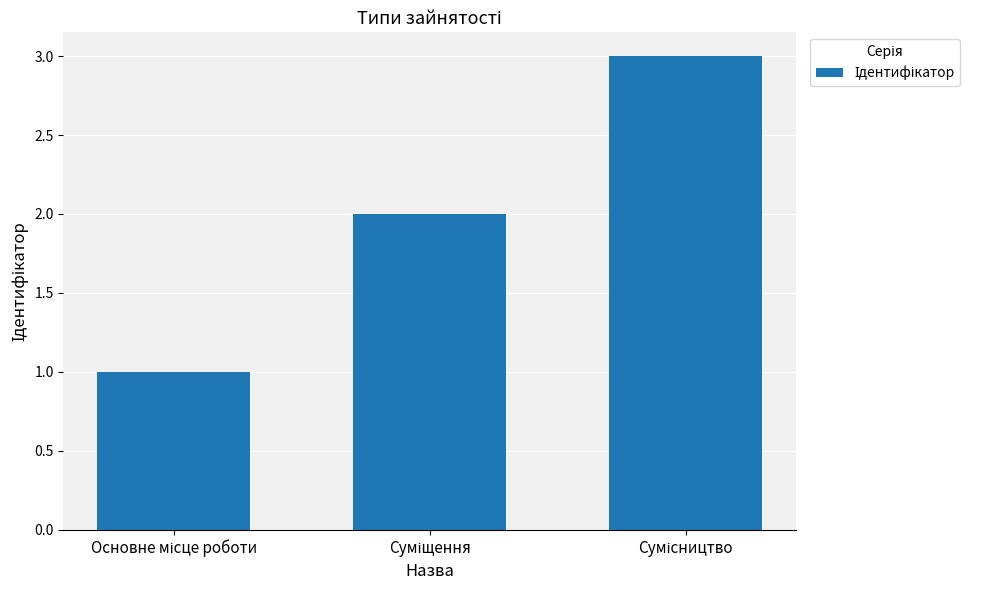

What is the sum of all values?

6